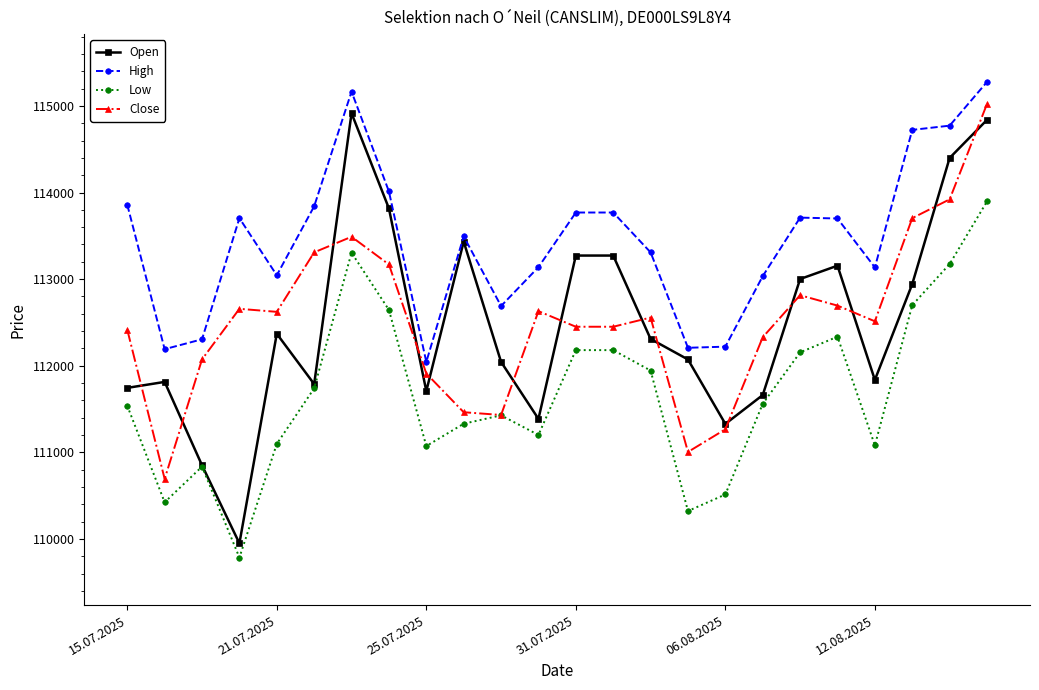

True or false: Low and High intersect in this chart.

False